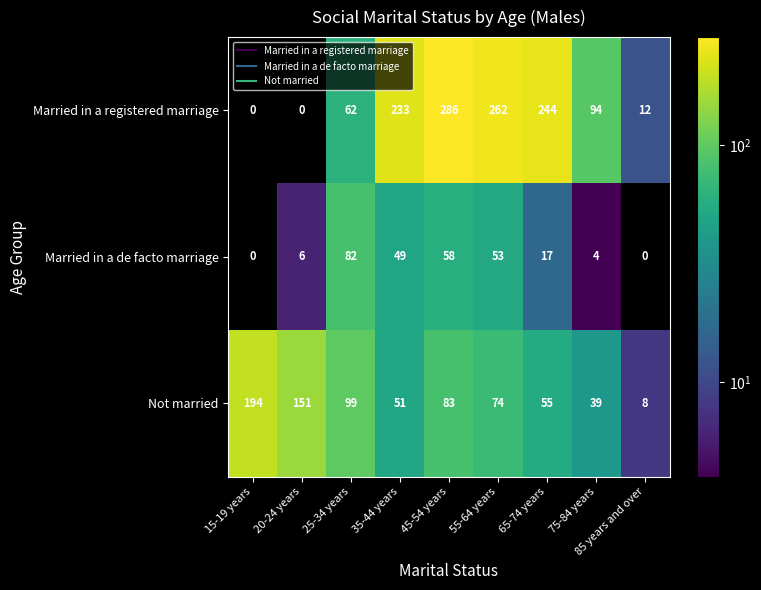

What is the difference between the highest and lowest values at 75-84 years?

90